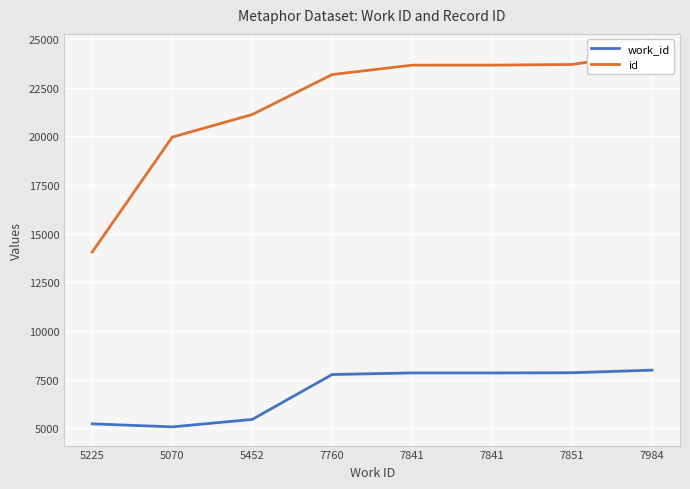

Where is the first local minimum for work_id?

5070